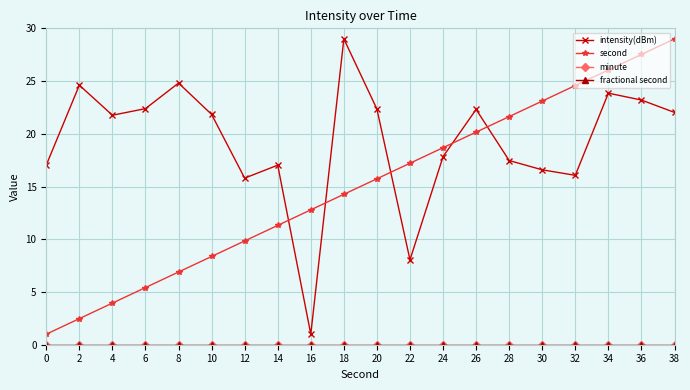

What is the value of the second point at the 17th from the left?

24.6